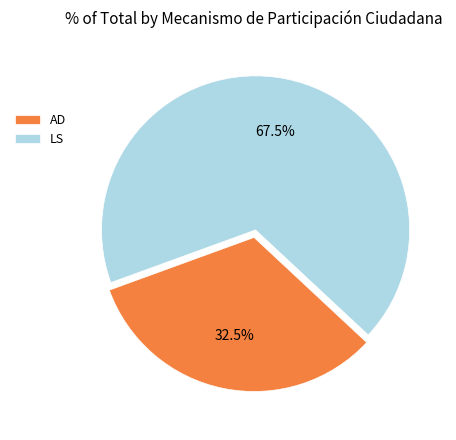

How many slices are in this pie chart?

2